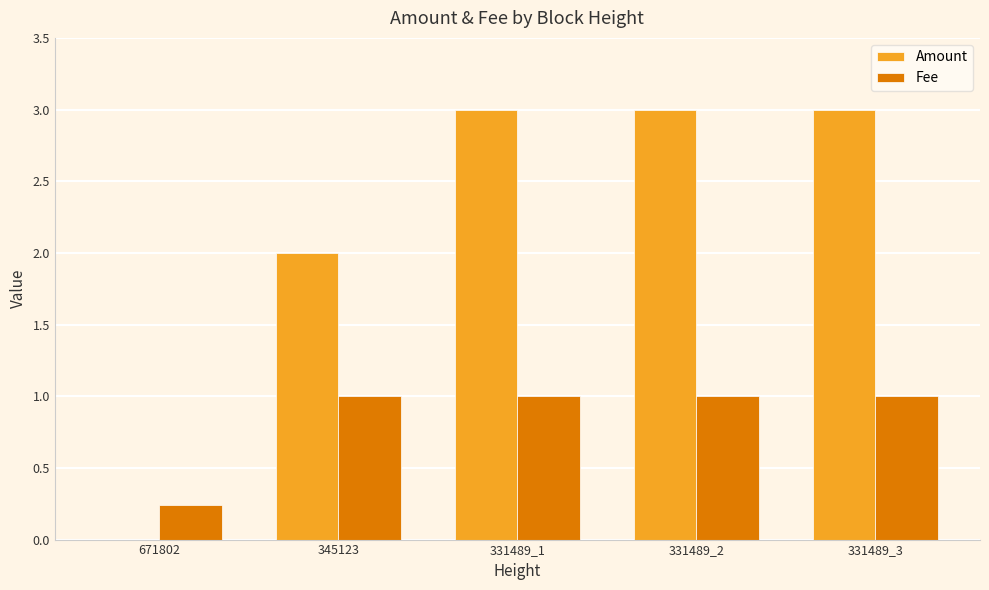

Are the bars grouped side by side (vs. stacked)?

Yes